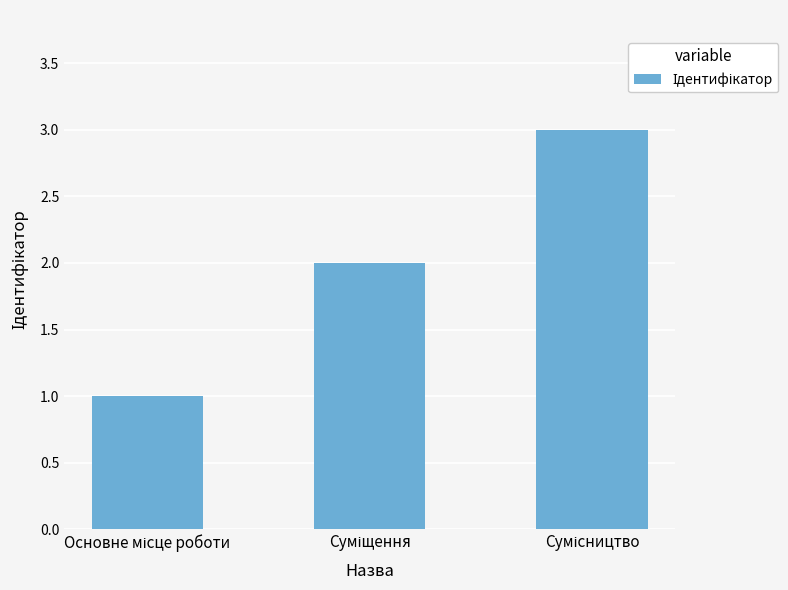

What is the sum of all values?

6